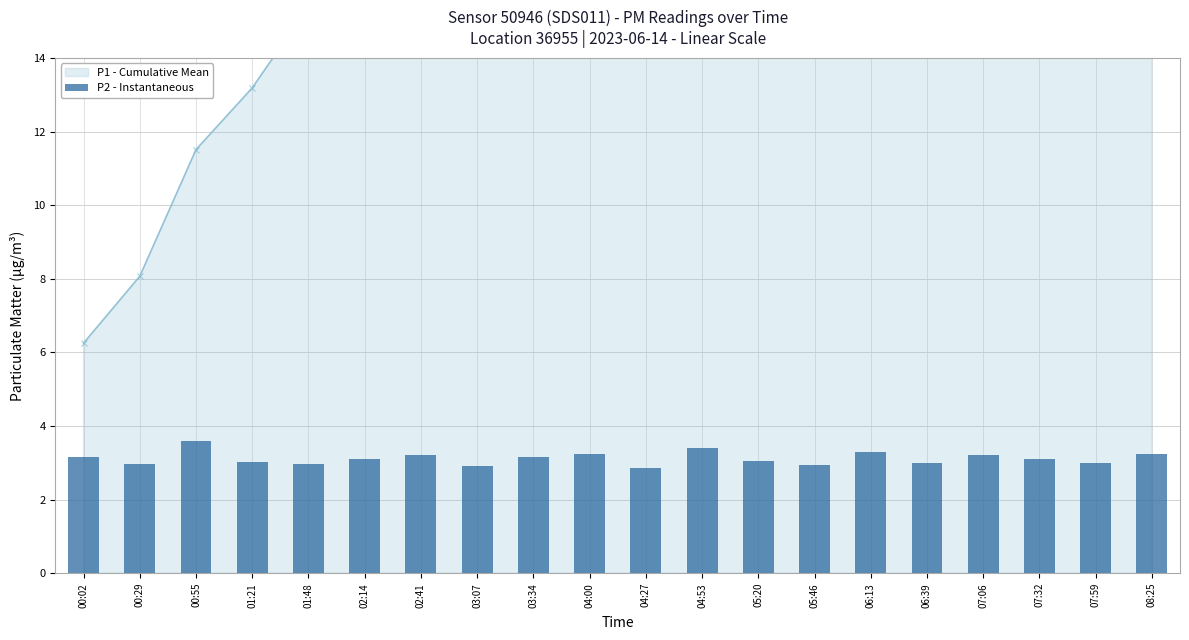

The value at 04:53 is 2.1. True or false?

False